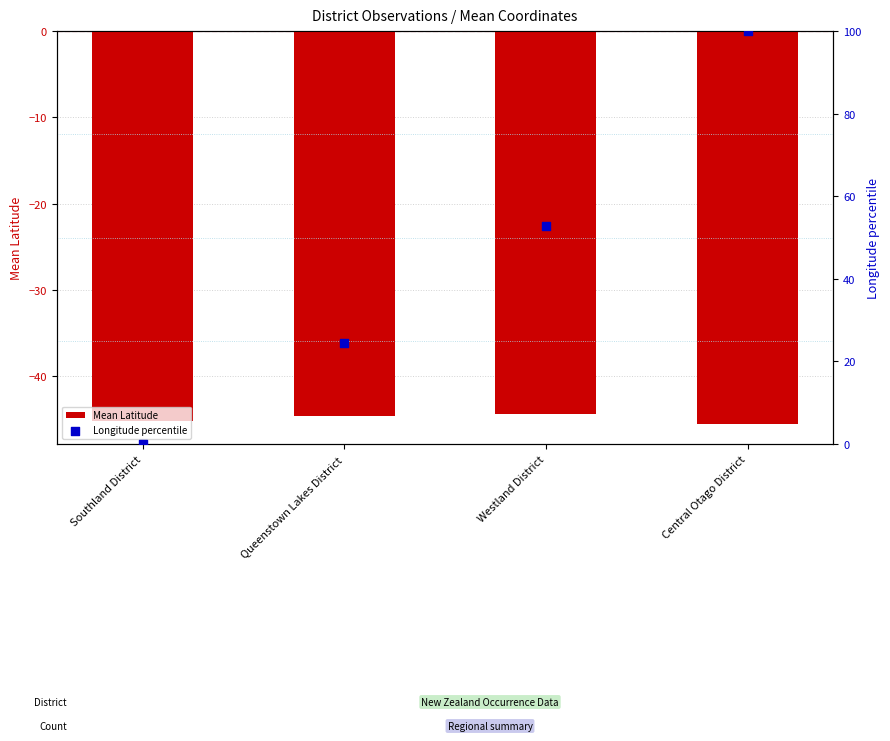

Which series has the largest Y range (max minus min)?

Longitude percentile